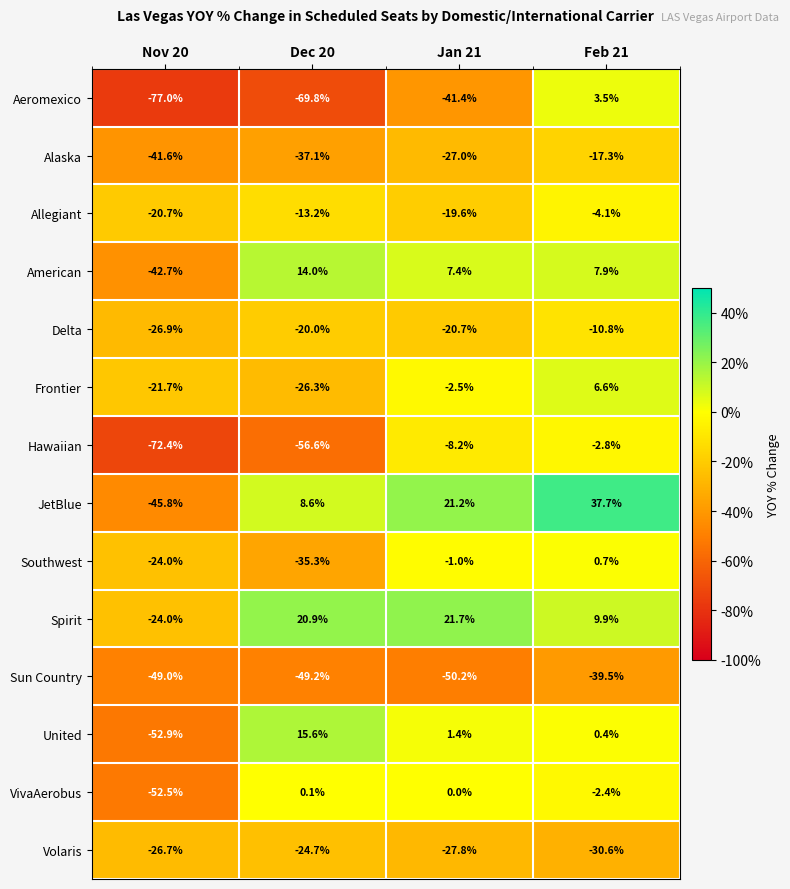

What is the total value across all series at Dec 20?

-273.0